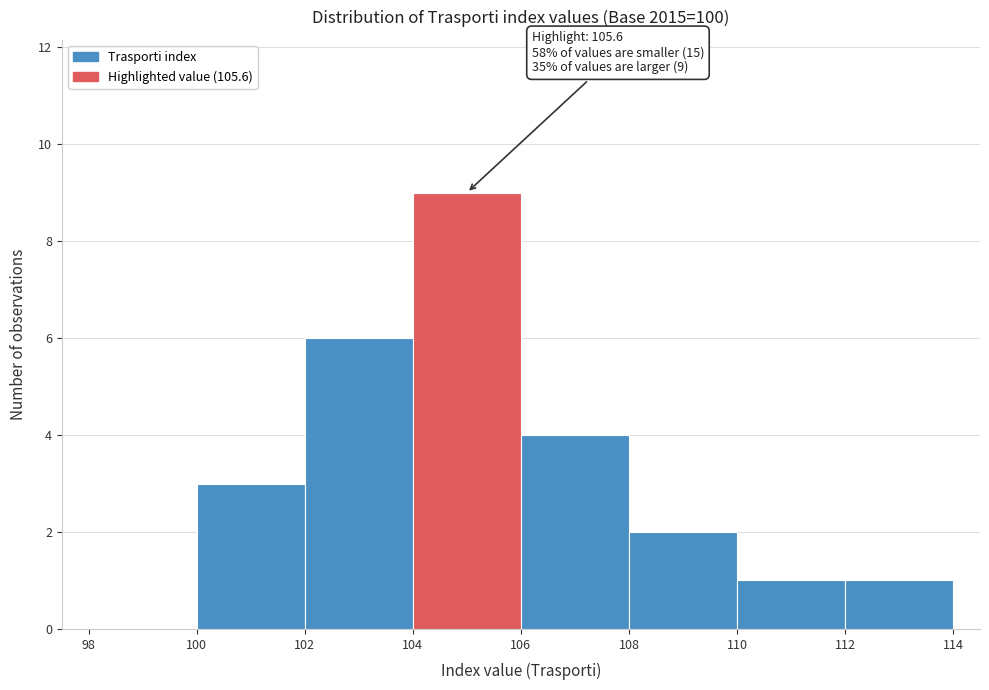

Which range on the x-axis has the tallest bar?

104 to 106